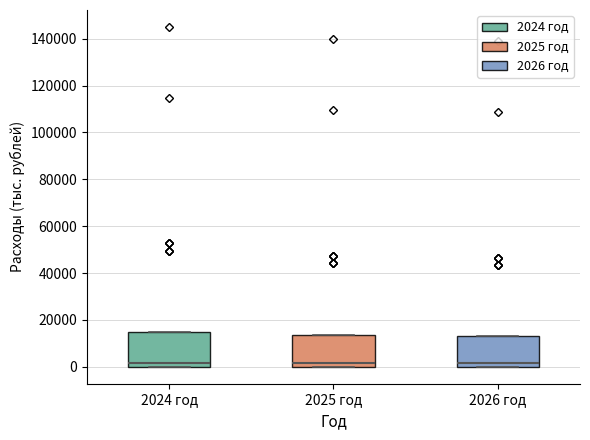

Where is the lower edge of the box for 2025 год on the y-axis? The values are not printed on the chart, so give them approximately, as read against the axis.

0